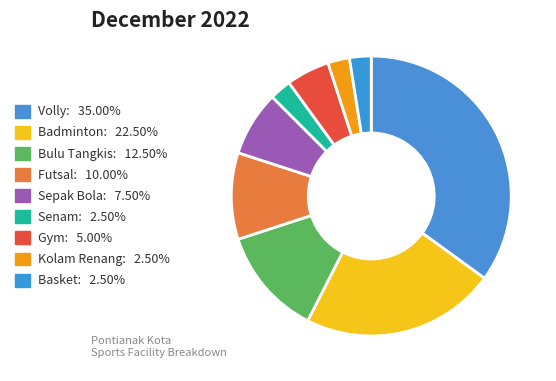

How many slices are in this pie chart?

9